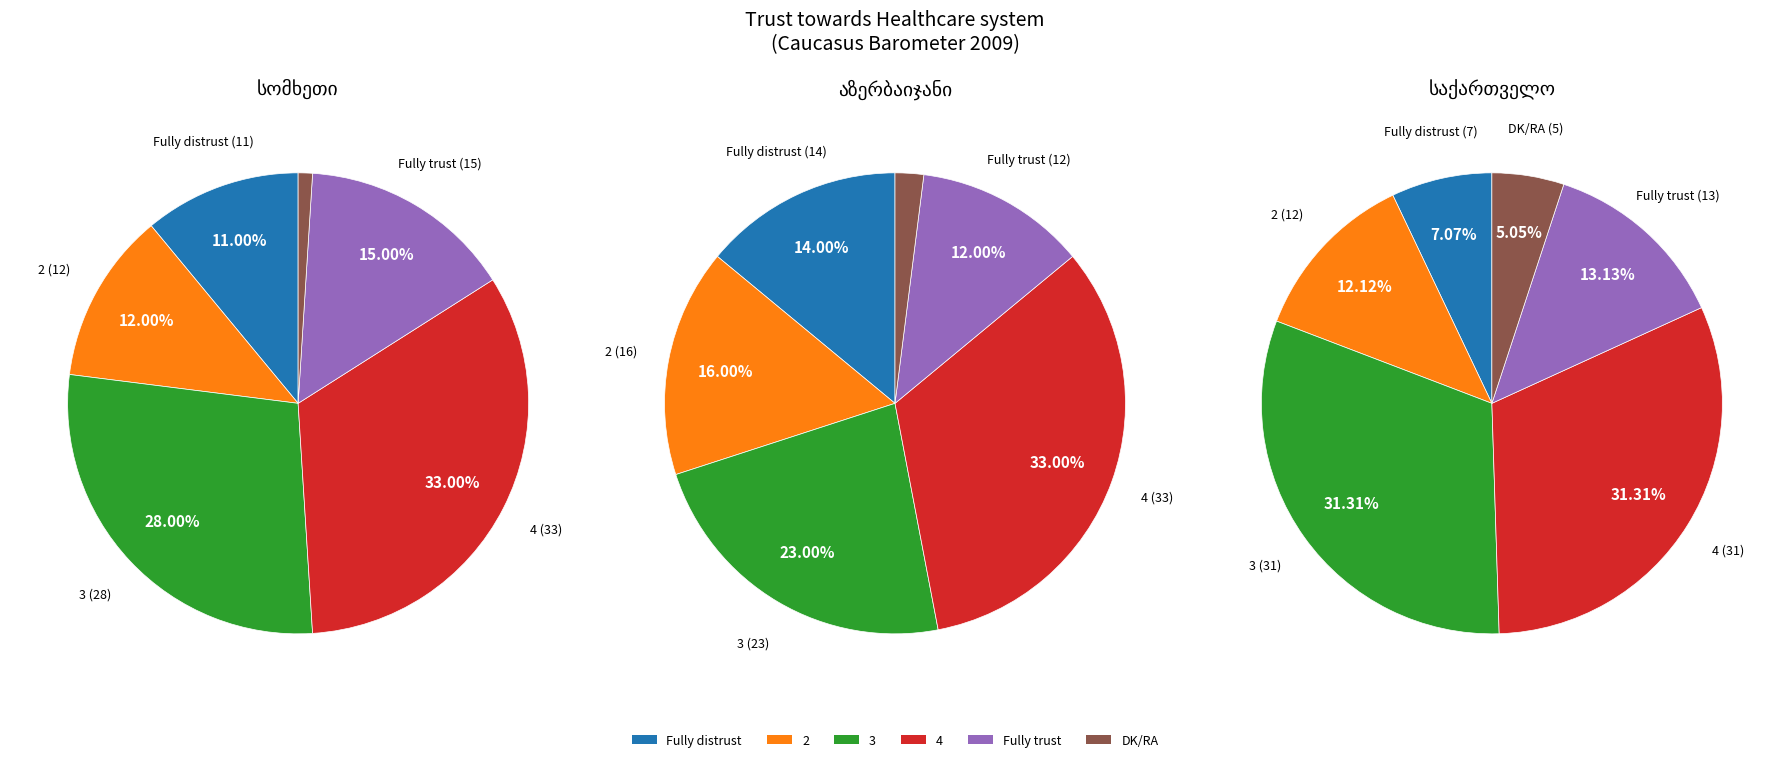

Does DK/RA account for over 50% of the chart?

No